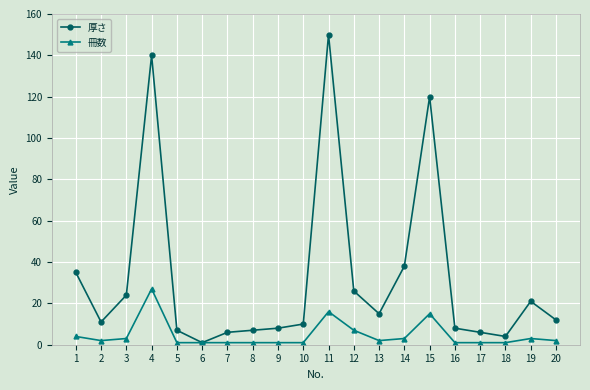

How many lines are shown in the chart?

2